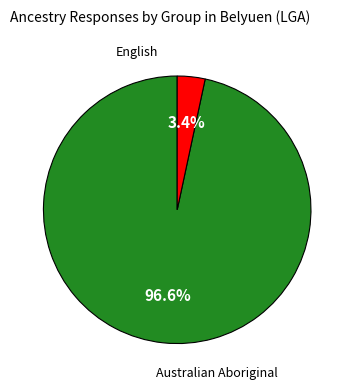

Does any single category account for the majority?

Yes